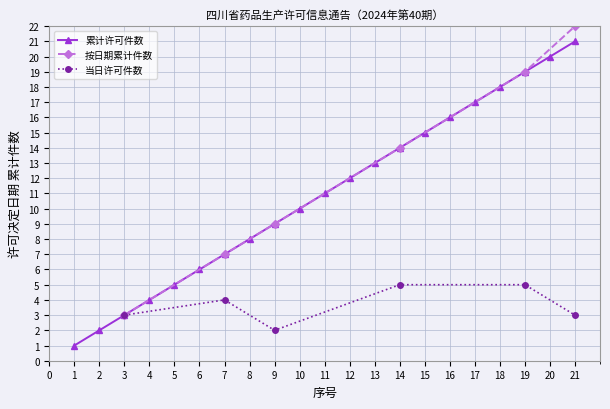

How many values exceed 11?

10